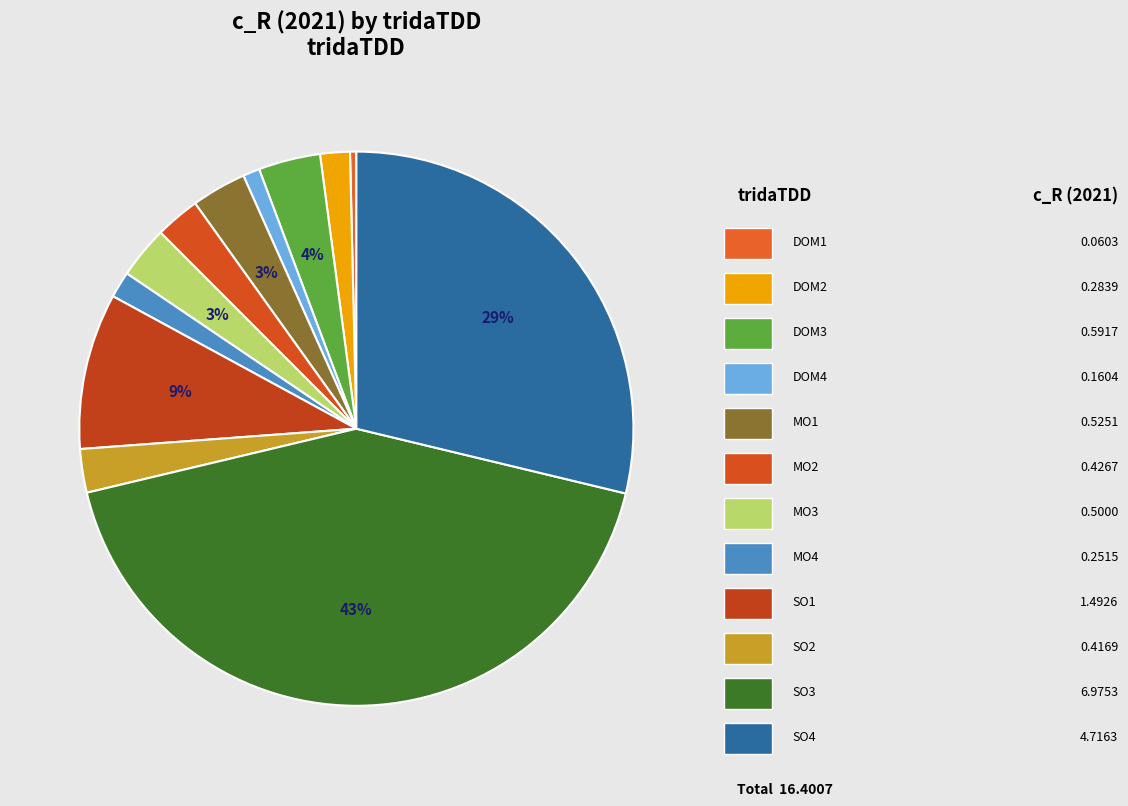

Does MO1 represent more than half of the total?

No